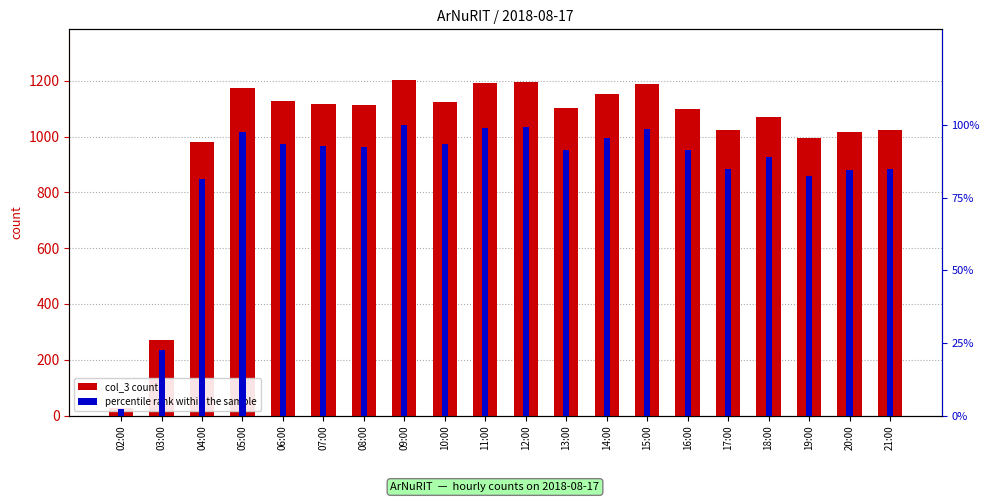

What position from the right is 12:00?

10